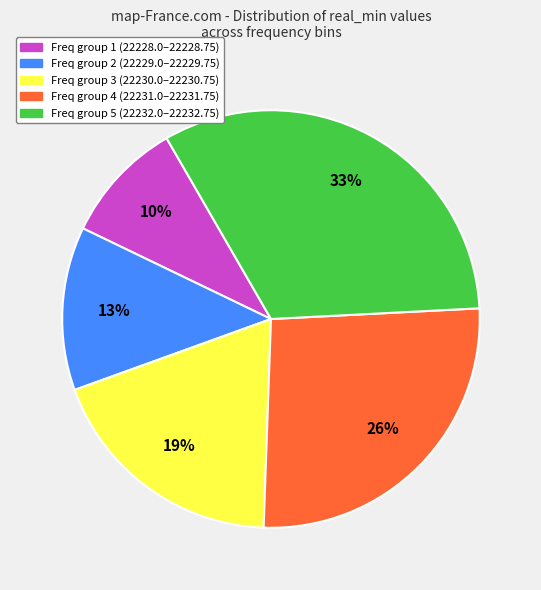

Is there a majority slice in this chart?

No